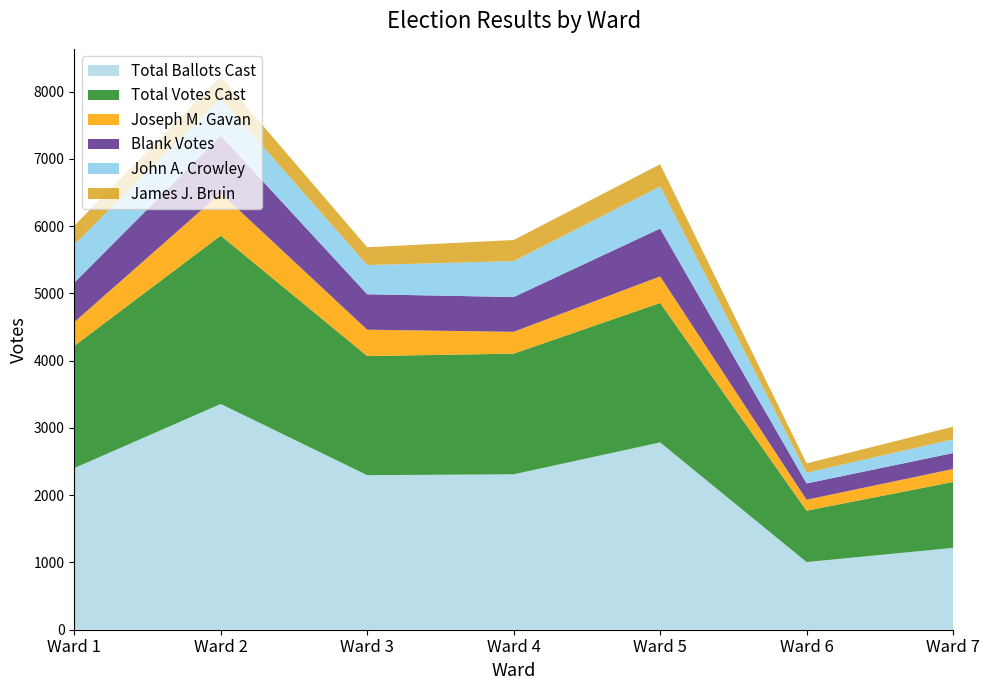

Reading left to right, transcribe all the data shown in this chart.

Total Ballots Cast: 2403	3357	2298	2311	2785	1006	1217
Total Votes Cast: 1817	2504	1771	1794	2074	764	980
Joseph M. Gavan: 354	632	392	325	395	163	193
Blank Votes: 586	853	527	517	711	242	237
John A. Crowley: 569	553	434	534	627	160	204
James J. Bruin: 278	327	265	314	329	138	188